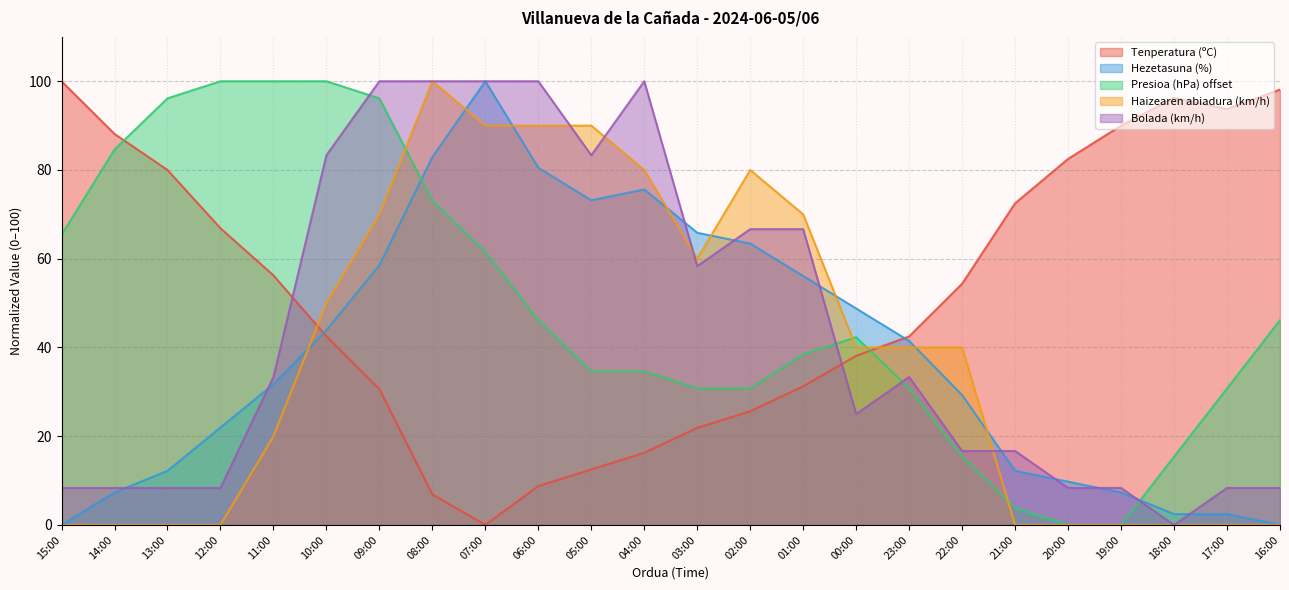

At which category does Tenperatura (ºC) reach its first local valley?

07:00